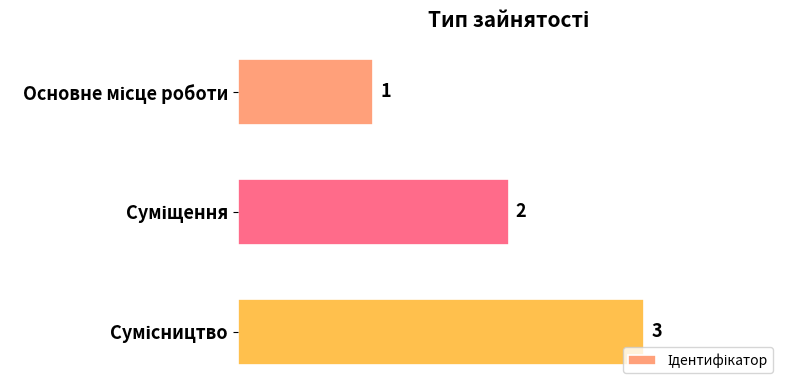

What is the sum of all values?

6